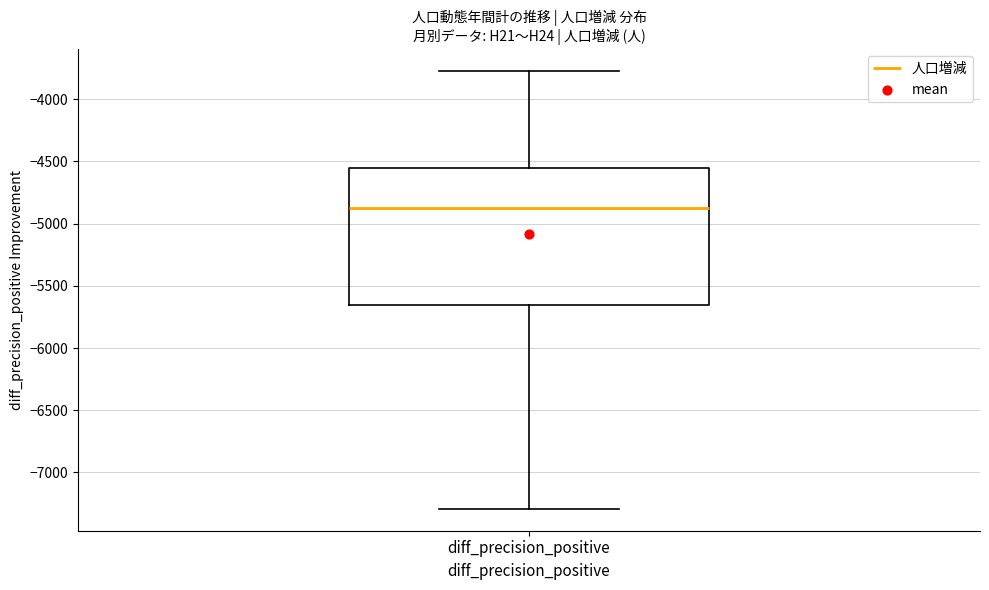

Read this box plot against the y-axis: the position of the median line, the range covered by the box, and the ends of both whiskers. The values are not printed on the chart, so give them approximately, as read against the axis.

median -4850, box -5650 to -4550, whiskers -7300 to -3750